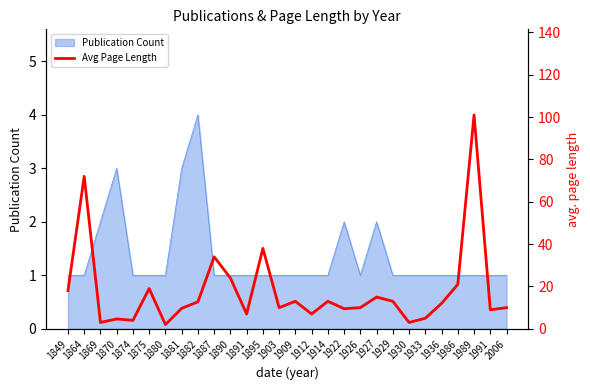

List the labels in order of value, largest first.

1989, 1864, 1895, 1887, 1890, 1986, 1875, 1849, 1927, 1909, 1914, 1929, 1882, 1936, 1903, 1926, 2006, 1881, 1922, 1991, 1891, 1912, 1933, 1870, 1874, 1869, 1930, 1880